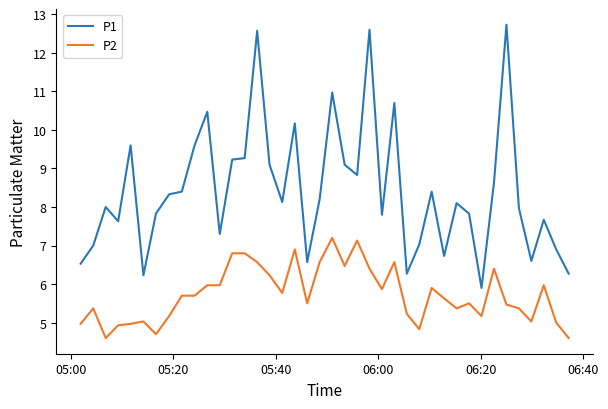

Which series has the widest spread of values?

P1